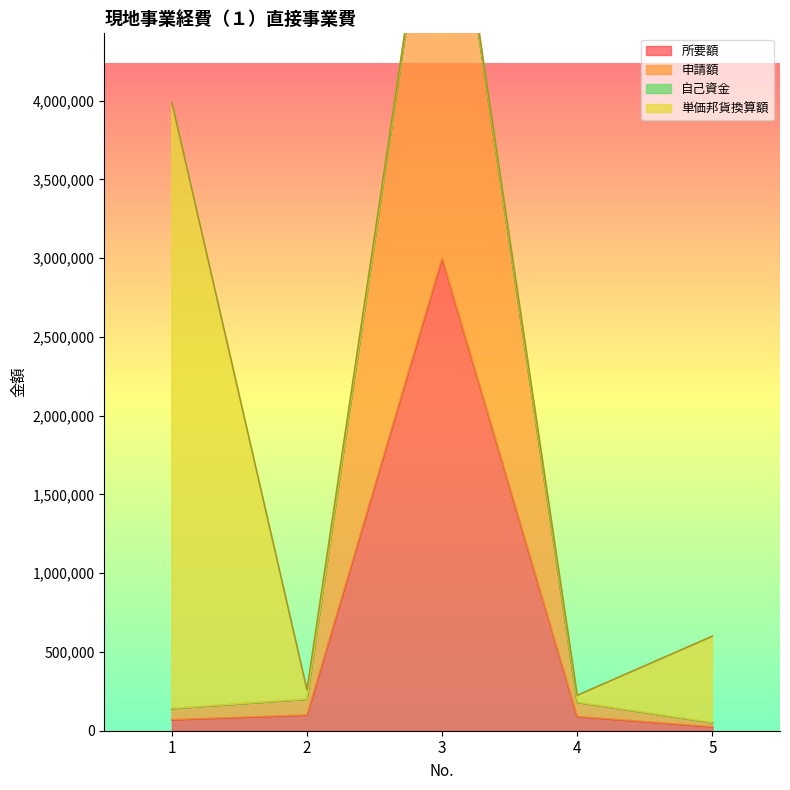

True or false: 所要額 and 申請額 intersect in this chart.

False